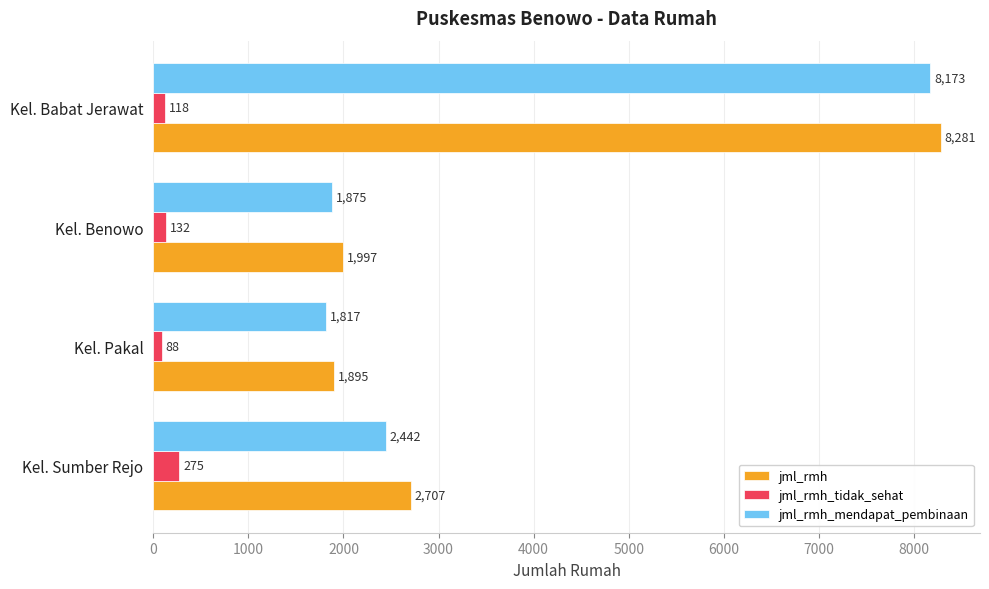

Which series has the widest spread of values?

jml_rmh